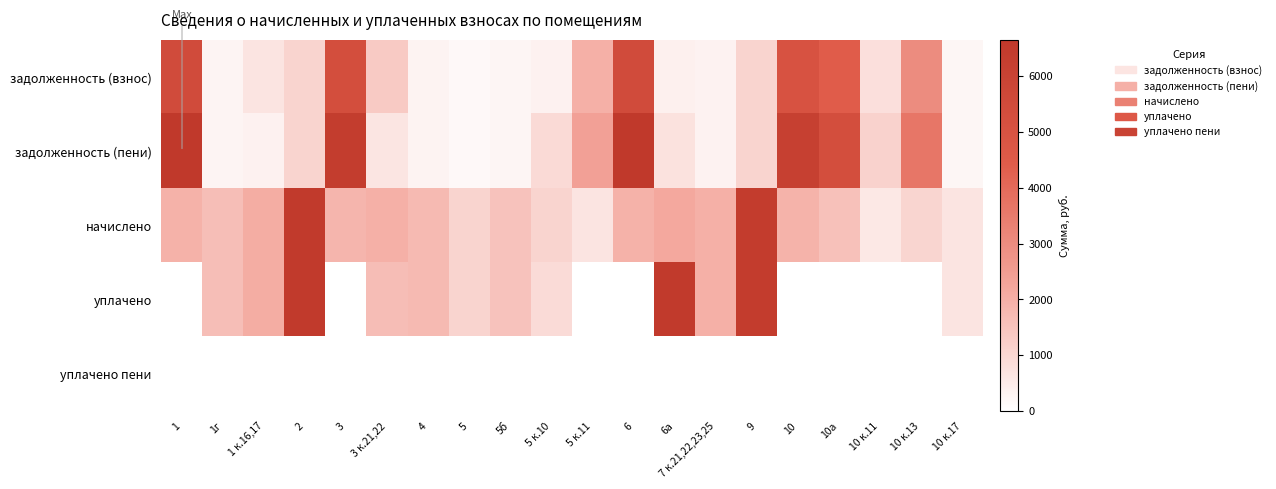

What is the spread (max minus min) of values at 10 к.11?

1119.0